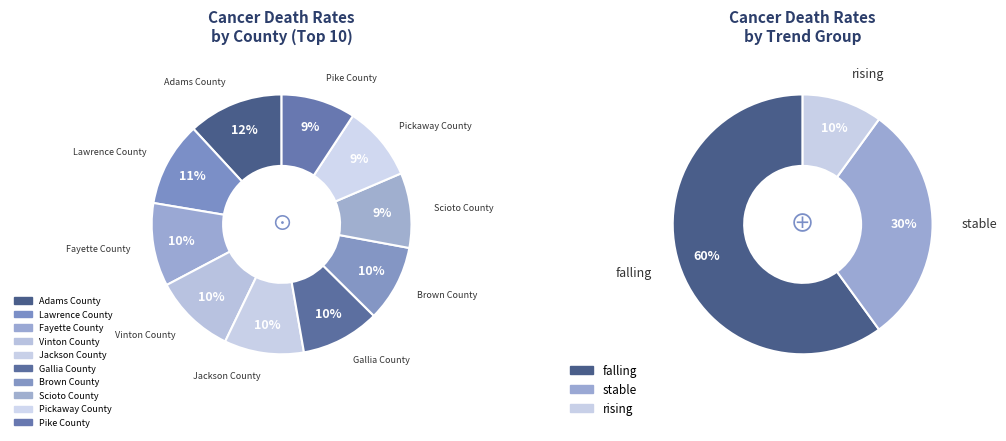

What is the change in value from Jackson County to Pickaway County?

-12.2